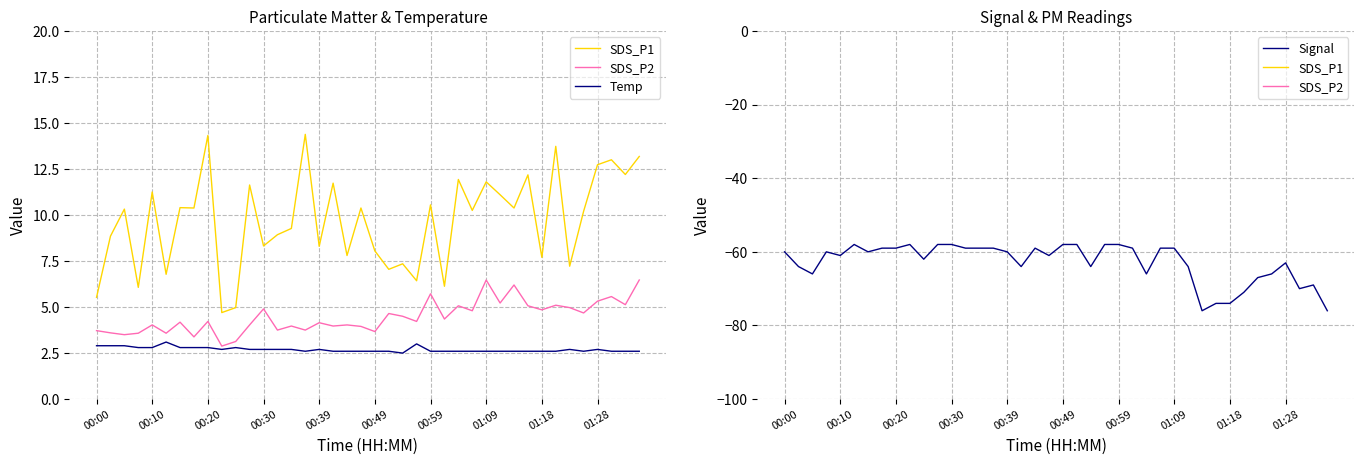

Is this an area chart (filled region under the line)?

No